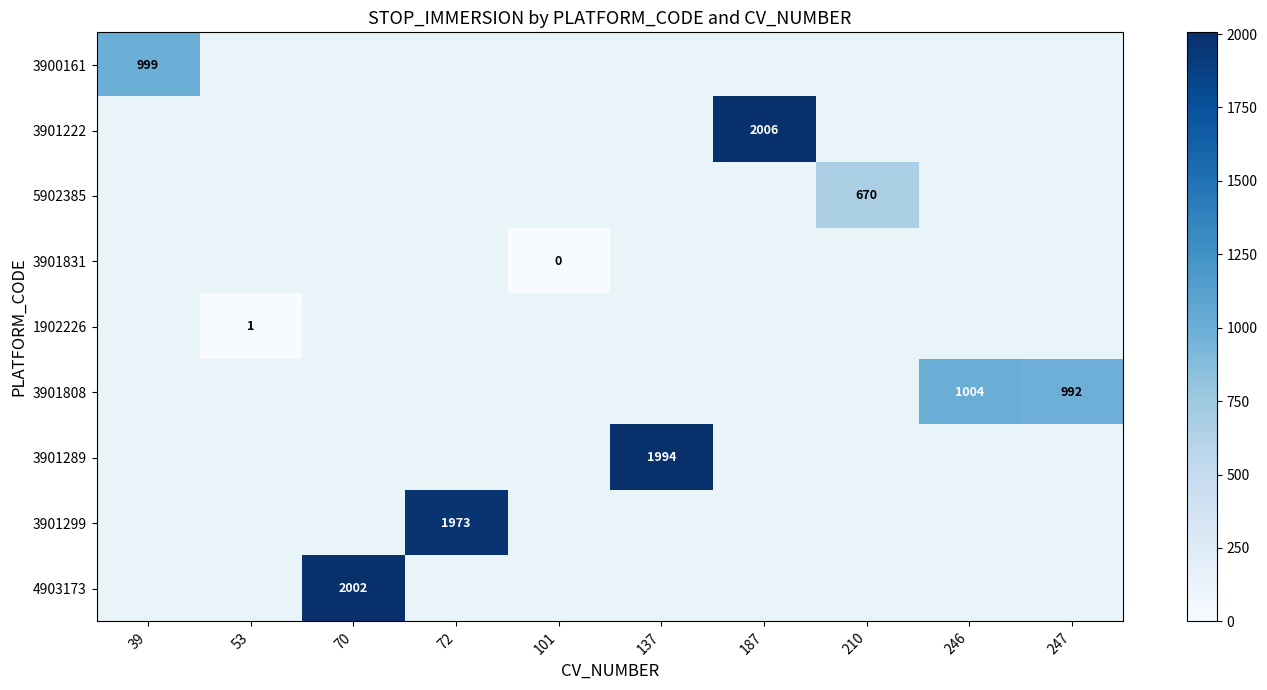

How many series are shown in this chart?

9